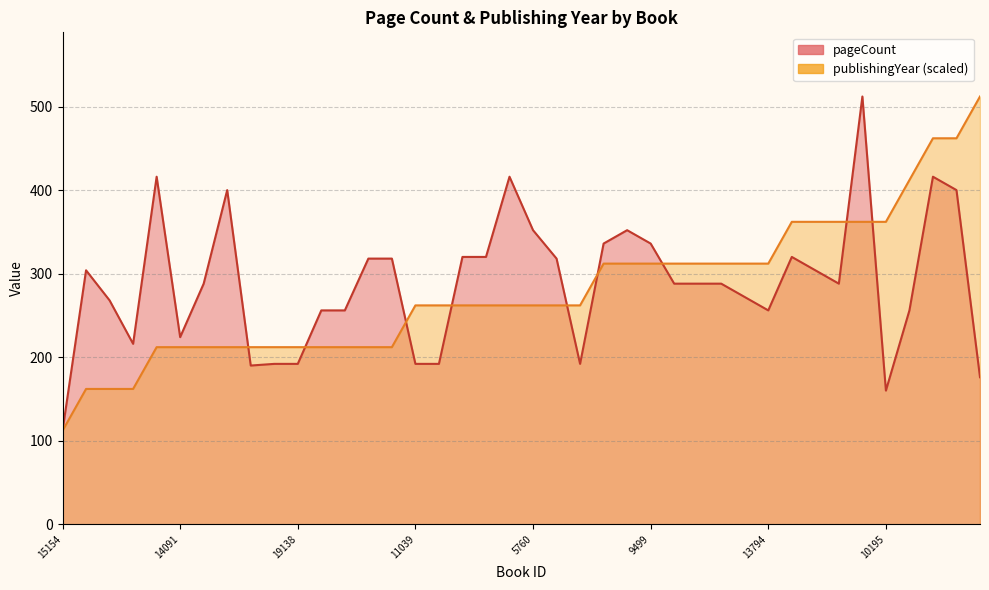

Rank the series by their average value, from lowest to highest.

publishingYear, pageCount